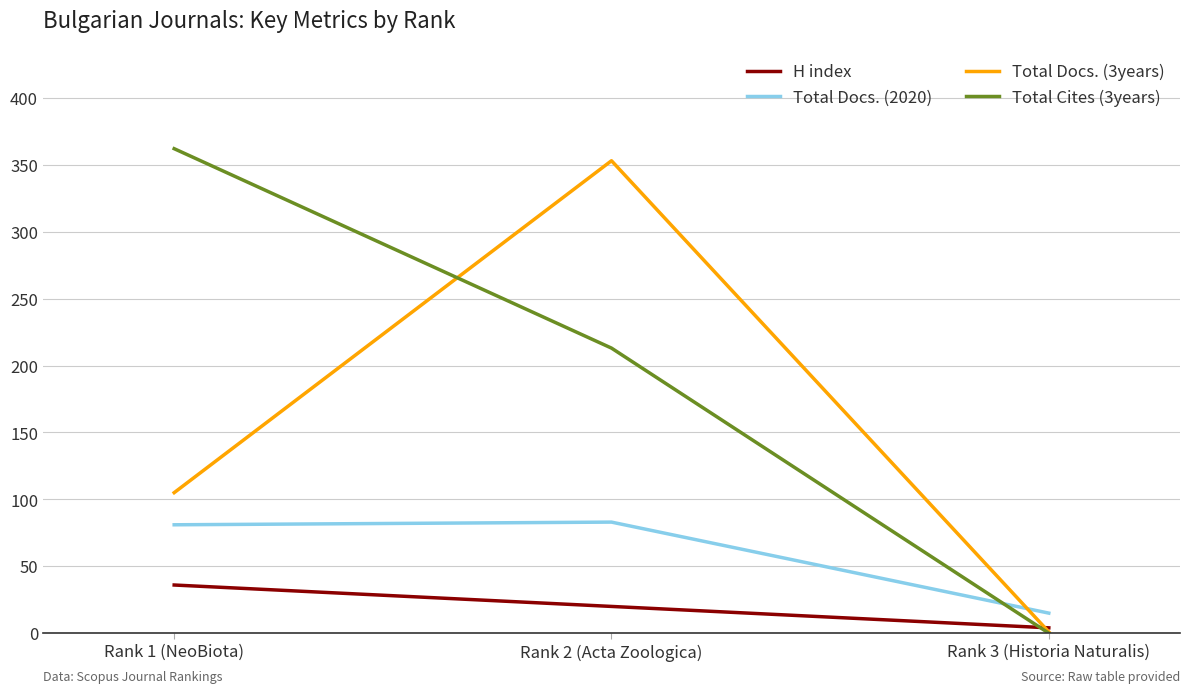

The value of Total Docs. (2020) at Rank 1 (NeoBiota) is 81. True or false?

True